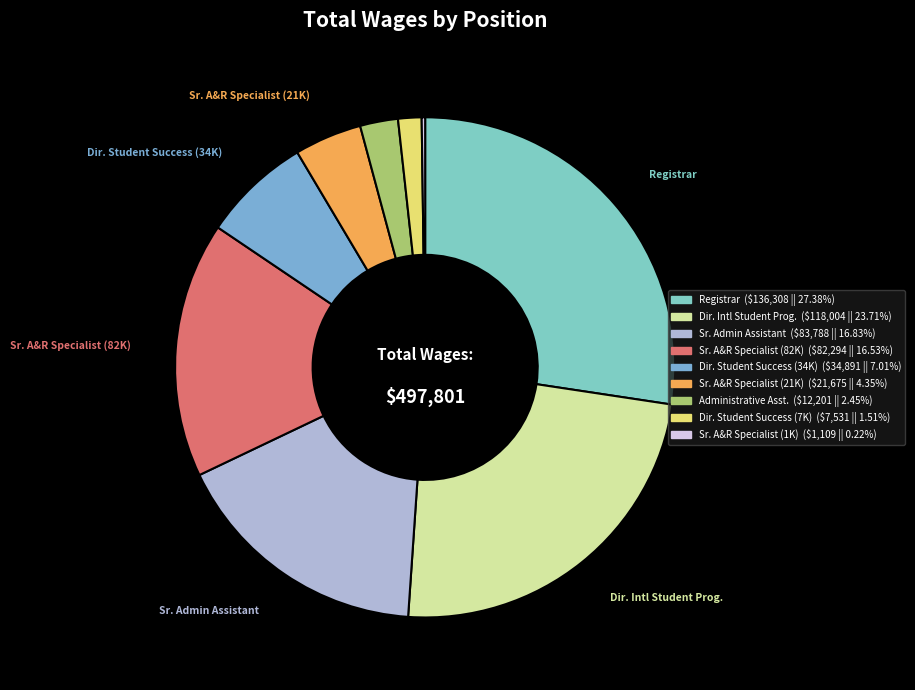

To the nearest percent, what is the average slice percentage?

11%